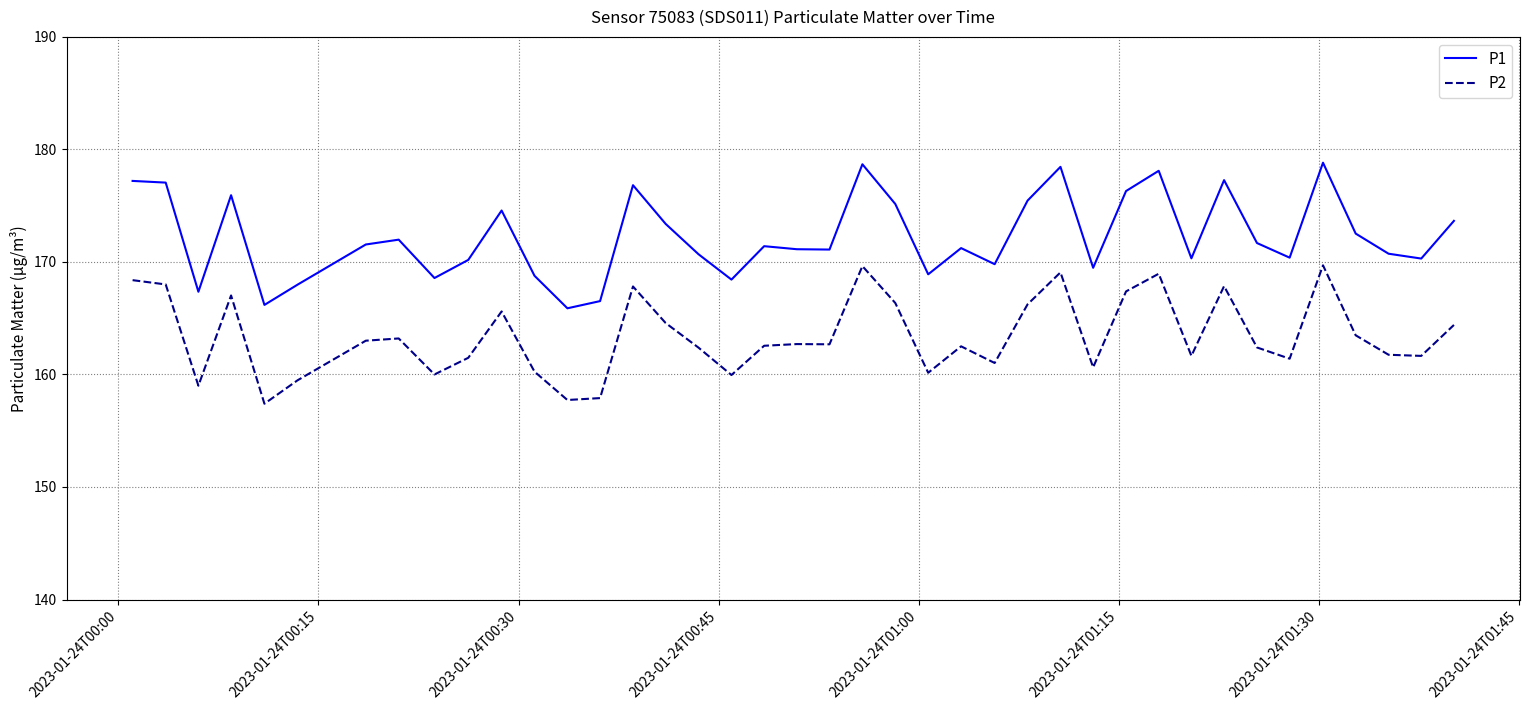

Which series has the largest range (max minus min)?

P1